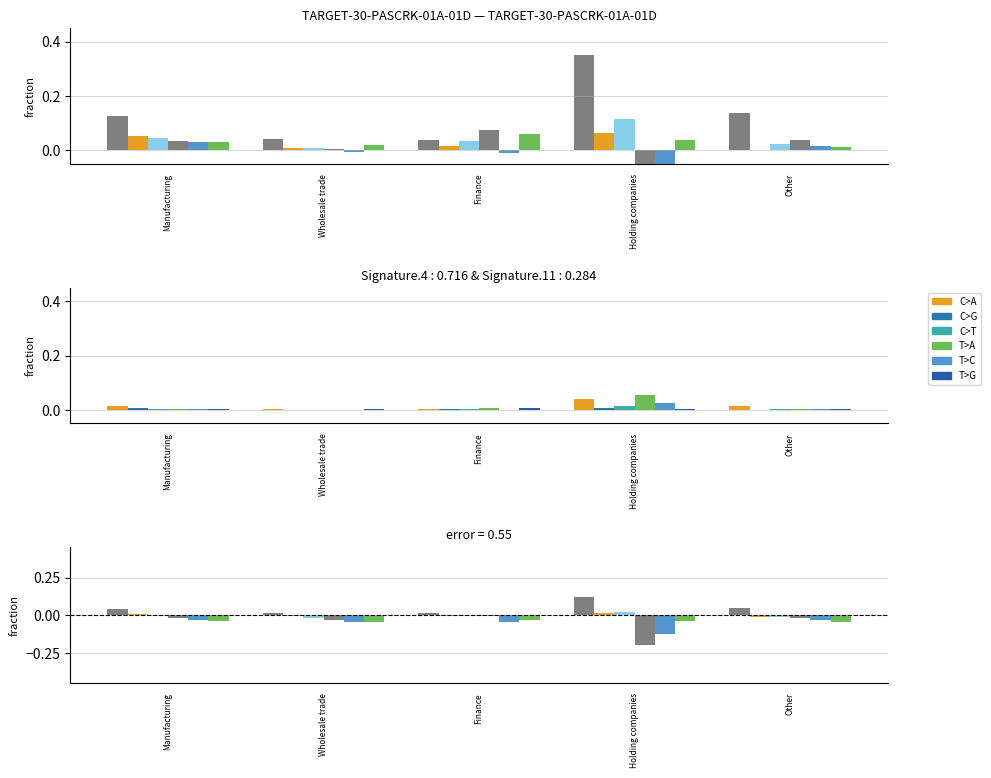

The value of C>A at Holding companies is 0.1. True or false?

True